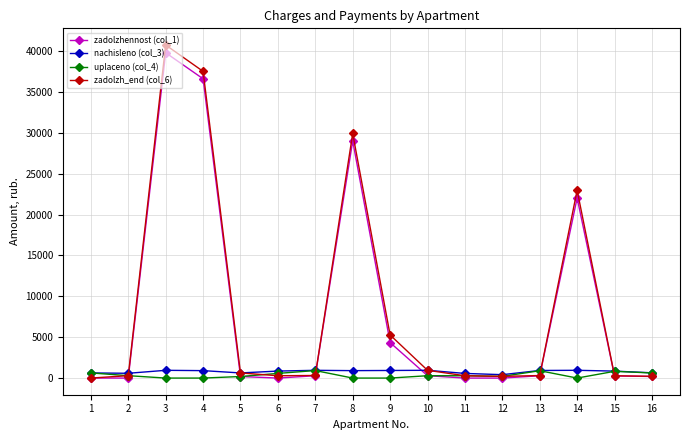

True or false: nachisleno (col_3) has more than 0 points higher than both neighbors.

True